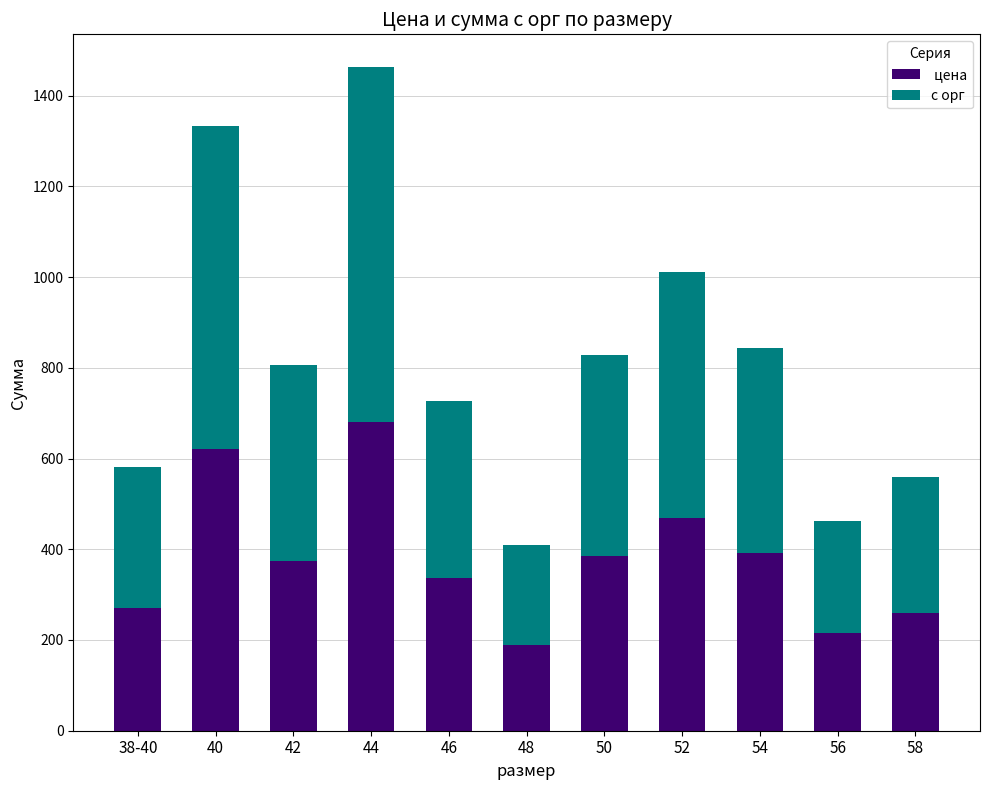

What is the total value across all series at 58?

559.0